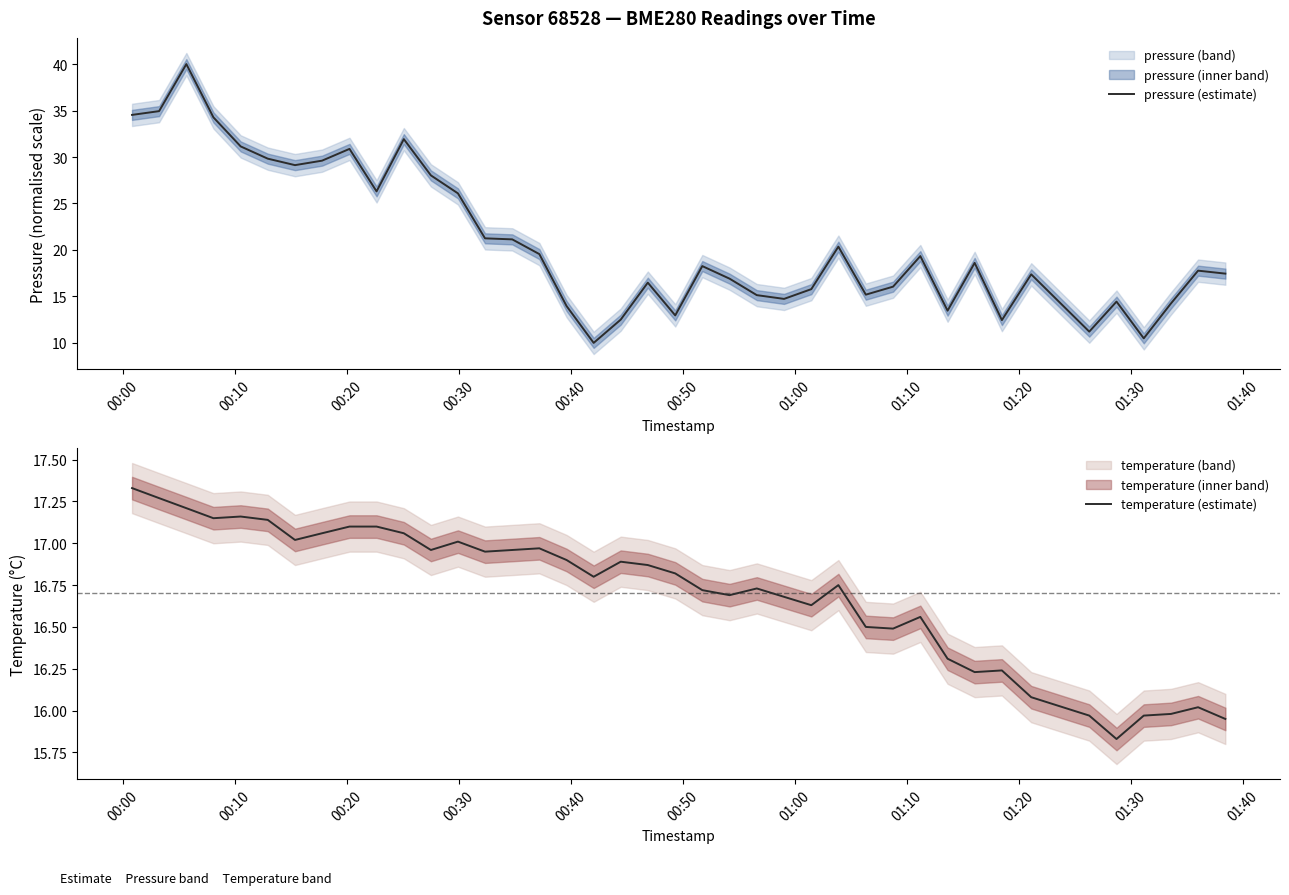

What is the highest value of the pressure (estimate) series?

40.0